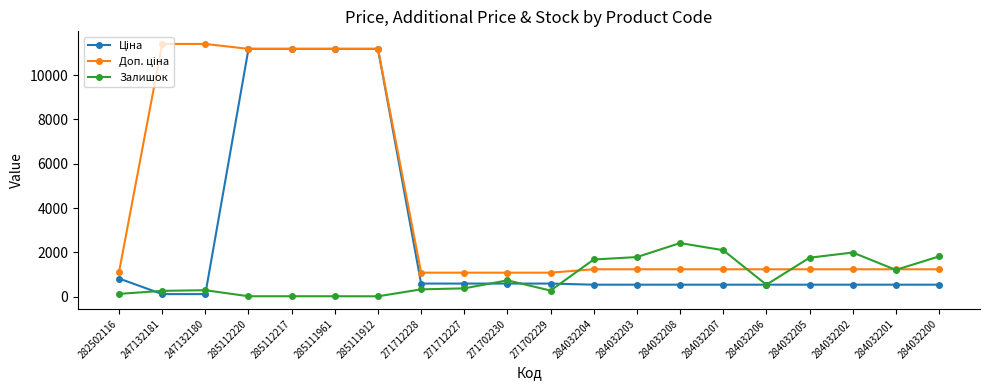

How many data points in Залишок are less than 539?

10